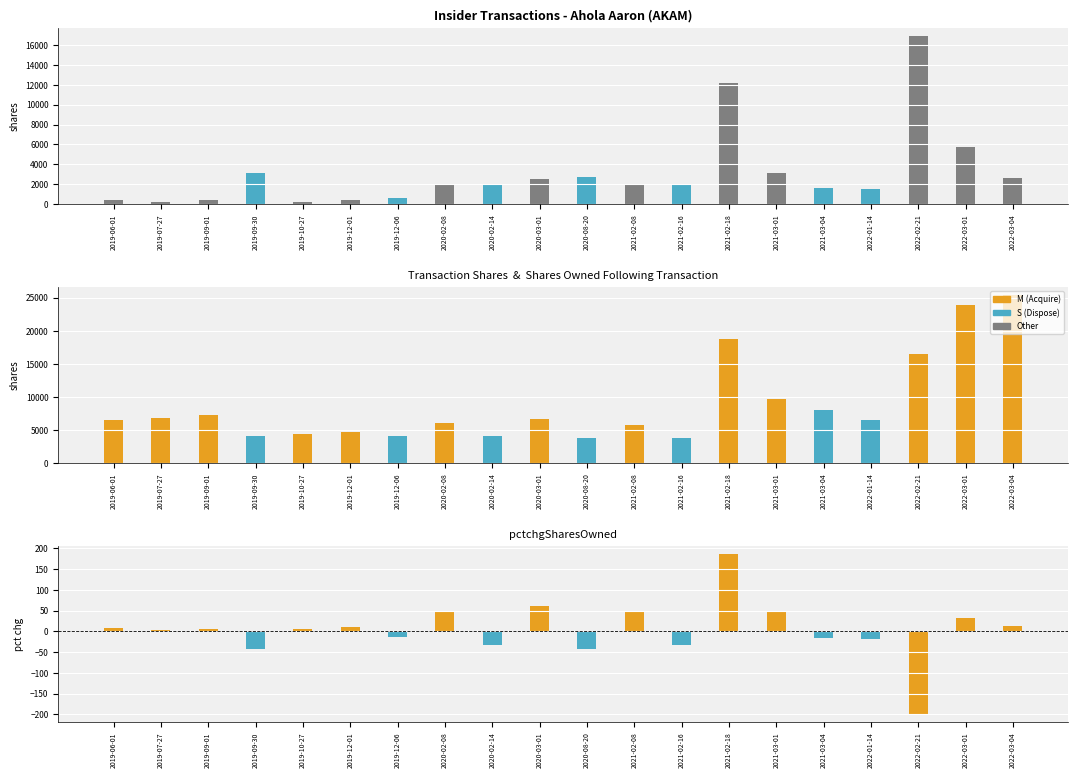

What is the average value of the sharesOwnedFollowingTransaction series?

8848